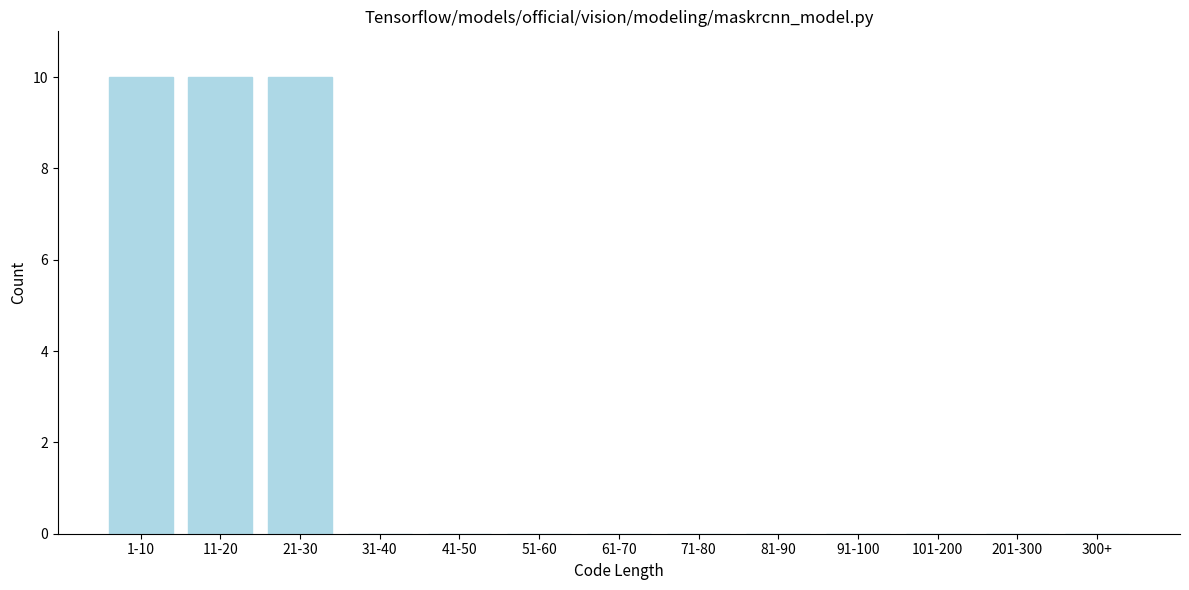

Reading right to left, transcribe all the data shown in this chart.

300+=0	201-300=0	101-200=0	91-100=0	81-90=0	71-80=0	61-70=0	51-60=0	41-50=0	31-40=0	21-30=10	11-20=10	1-10=10